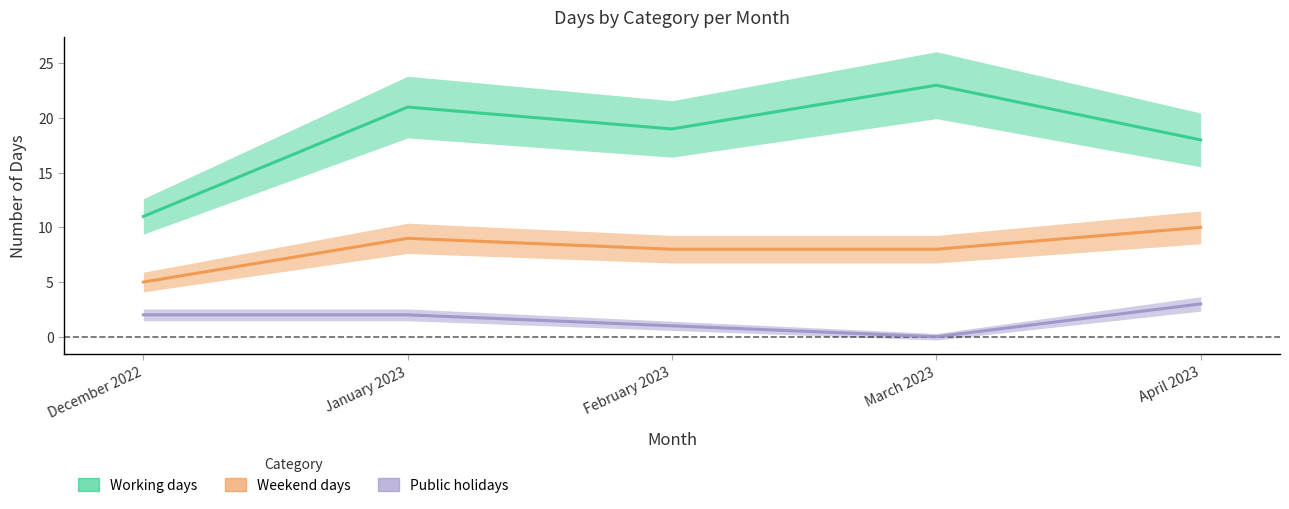

The Public holidays series shows 2 at January 2023. True or false?

True